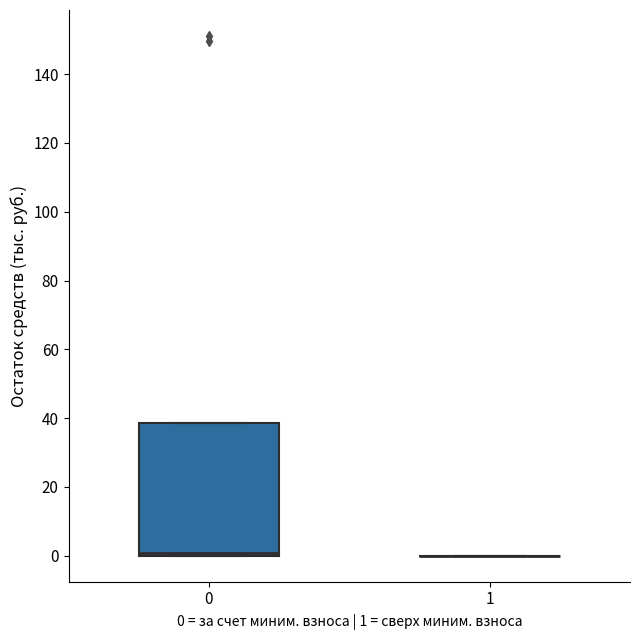

Reading left to right, read every box against the y-axis: the position of its median line, the range the box covers, and the ends of its whiskers. The values are not printed on the chart, so give them approximately, as read against the axis.

0: median 0 (just above the box's lower edge), box 0 to 38, whiskers 0 to 38
1: box collapsed to a line at 0, whiskers 0 to 0